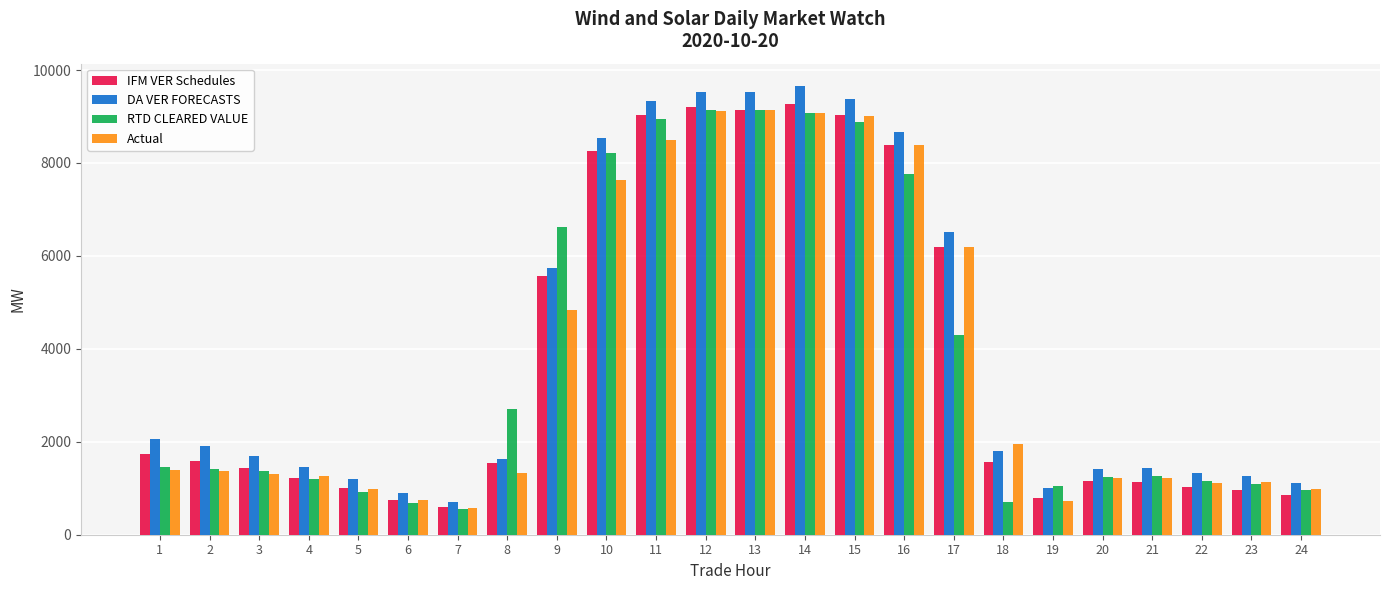

Which series has the largest total across all categories?

DA VER FORECASTS